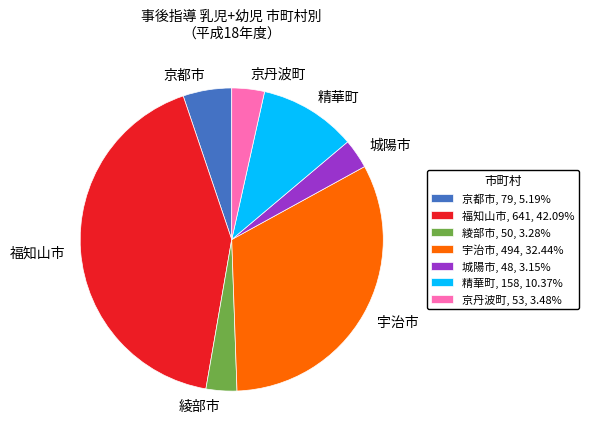

The 綾部市 slice represents 14% of the pie. True or false?

False